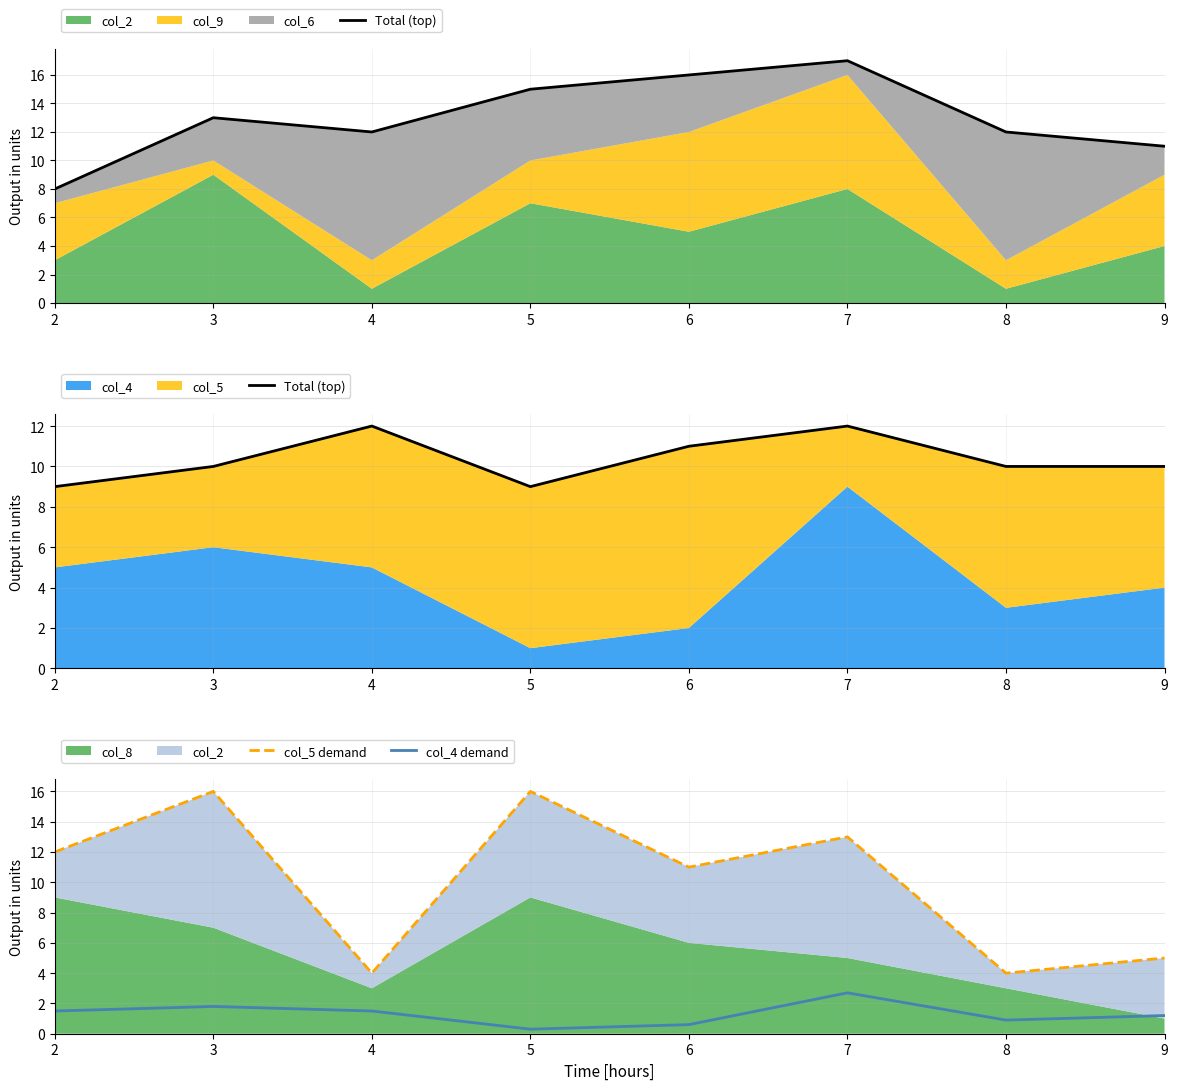

Does the chart display data point markers on the line(s)?

No